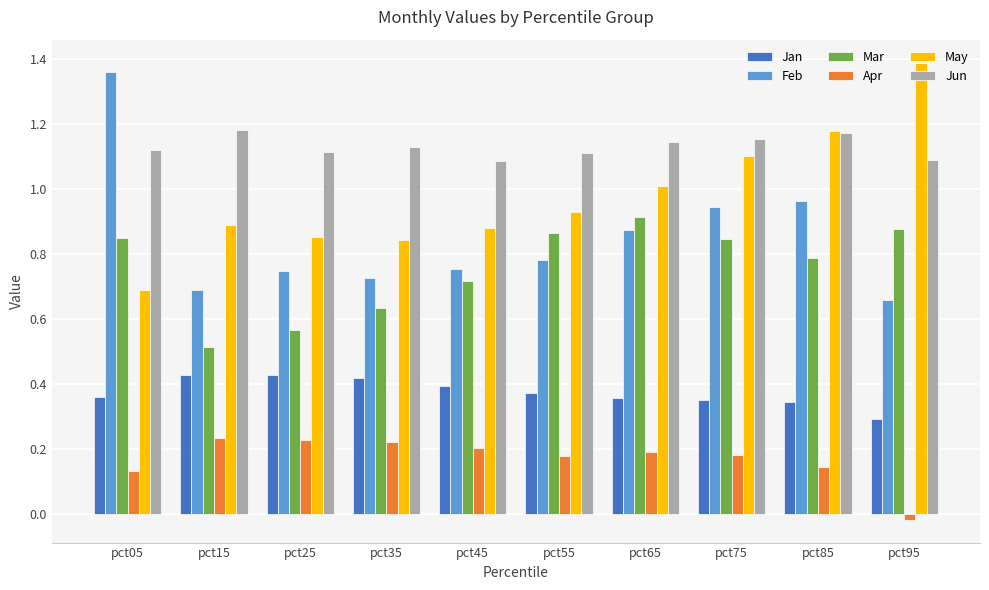

How many bars are there in total?

60